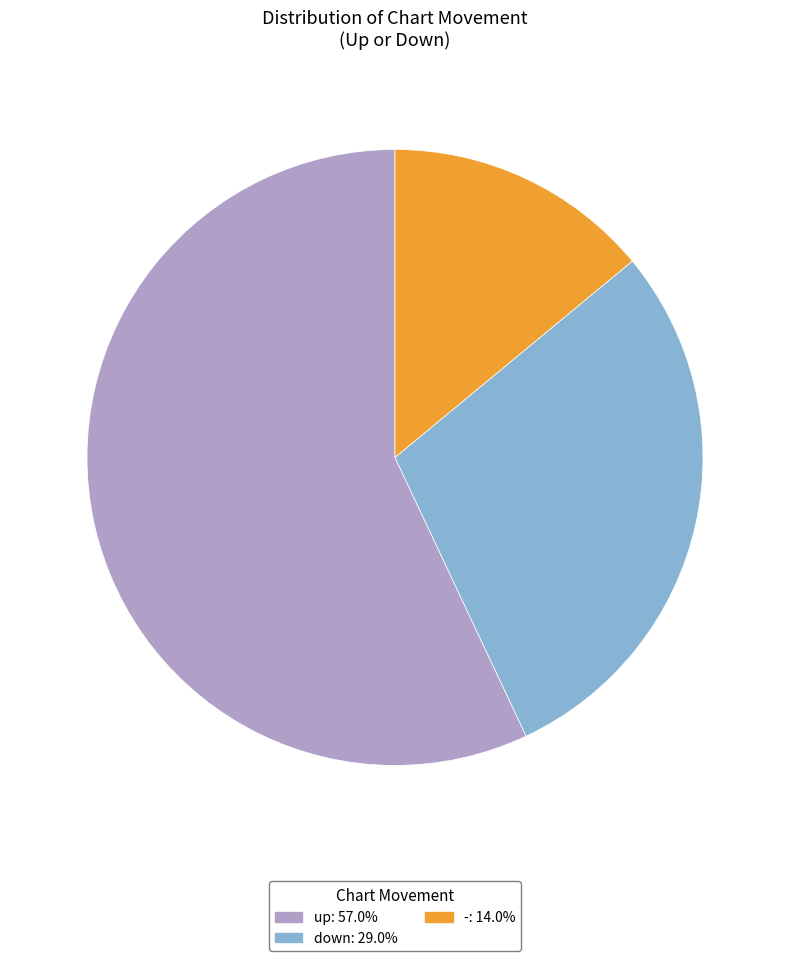

Is the sum of up and - greater than half?

Yes